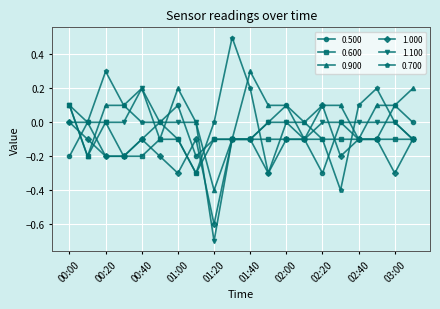

What is the minimum value shown in the chart?

-0.7